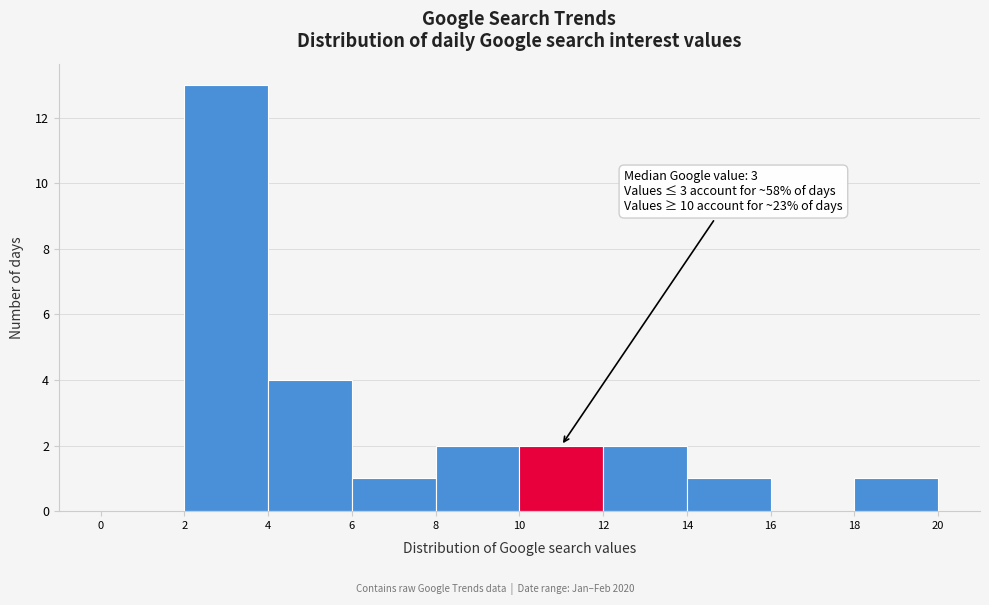

Which range on the x-axis has the tallest bar?

2 to 4